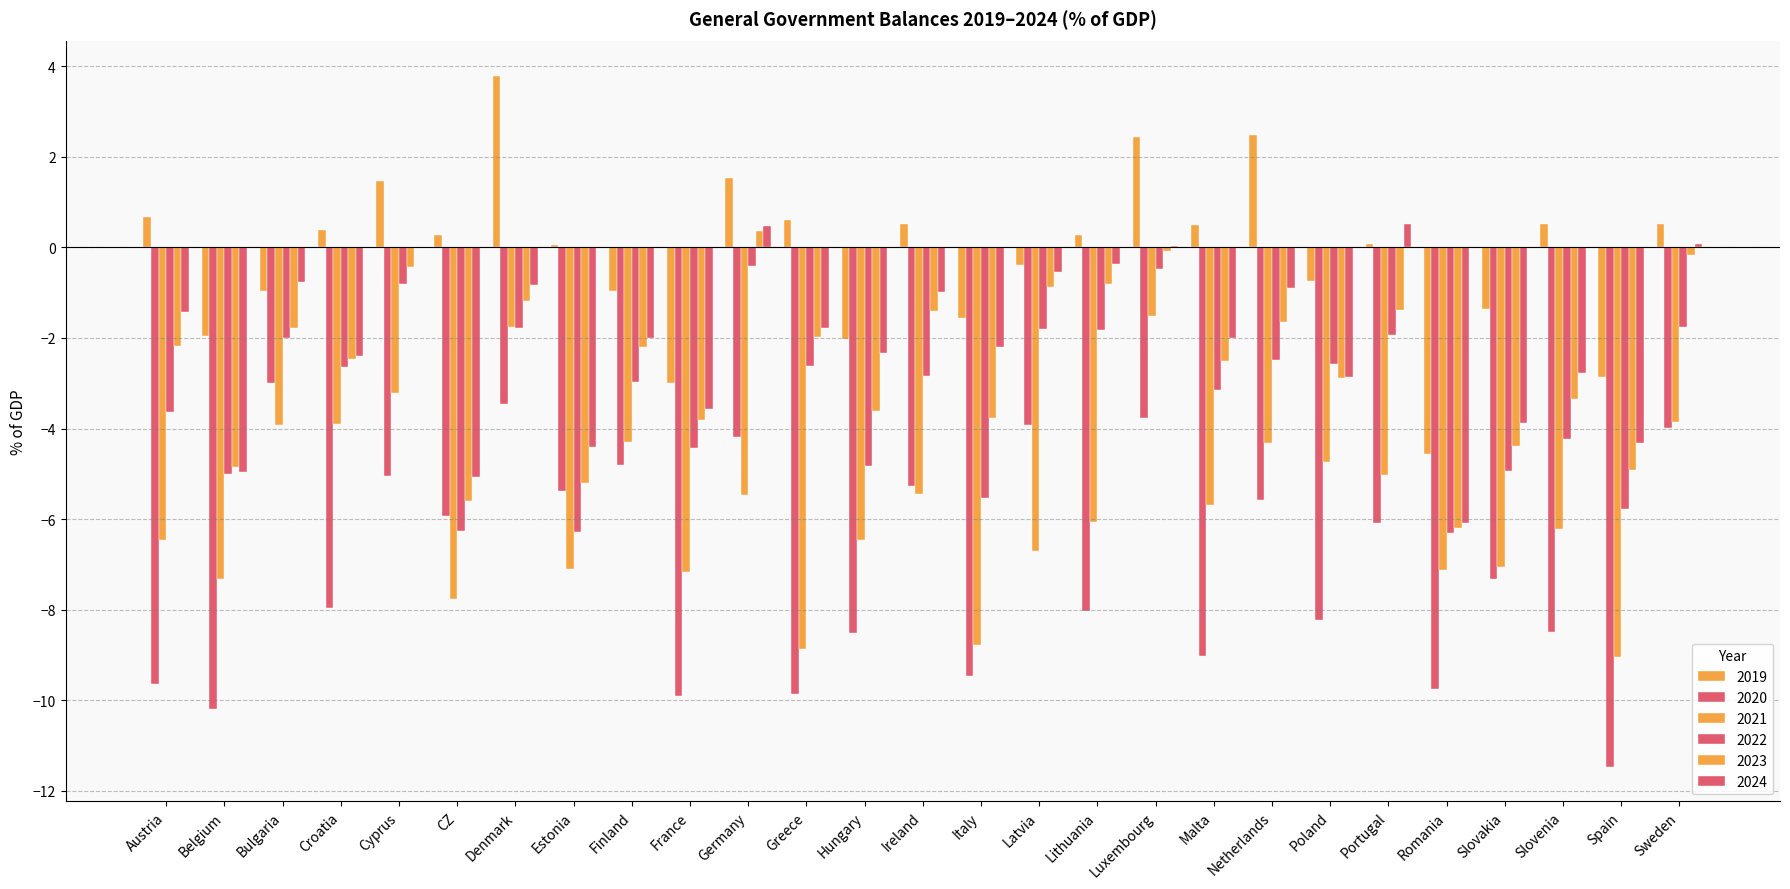

What is the approximate value of 2023 at Malta?

-2.5